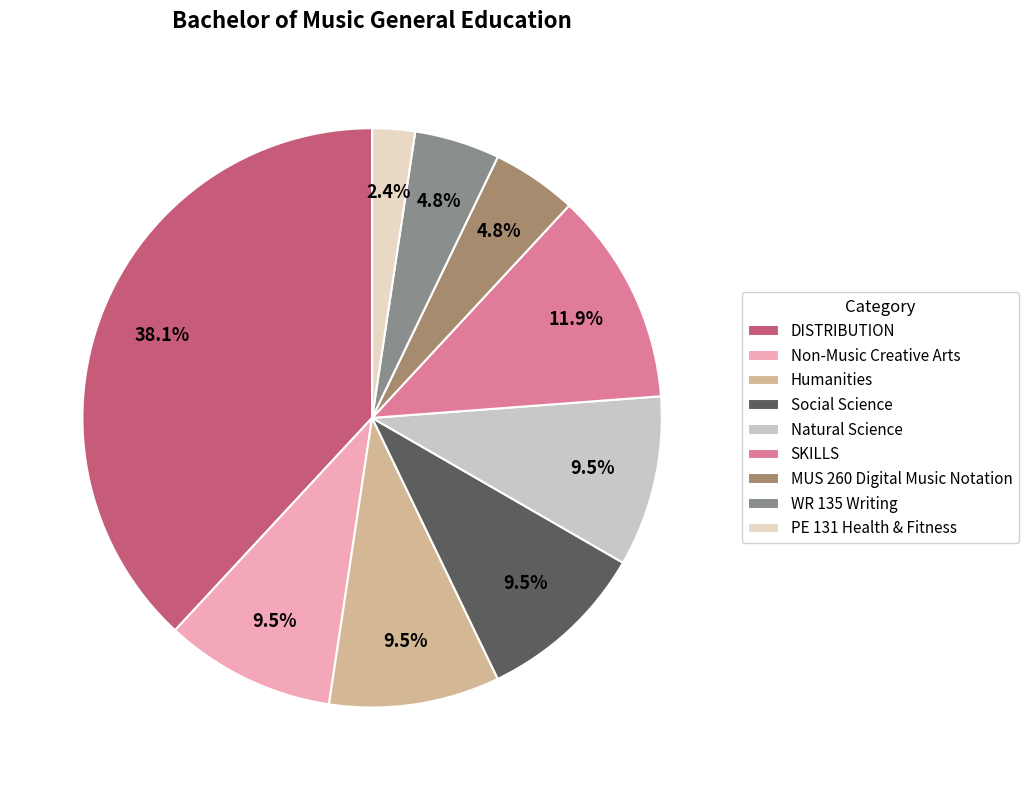

To the nearest percent, what is the average slice percentage?

11%